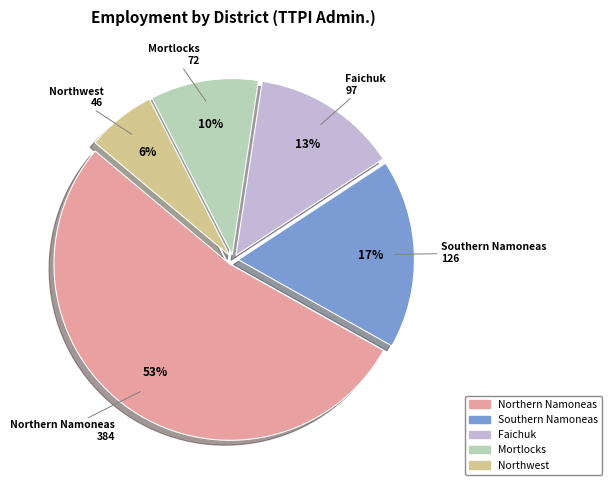

Does Mortlocks account for over 50% of the chart?

No